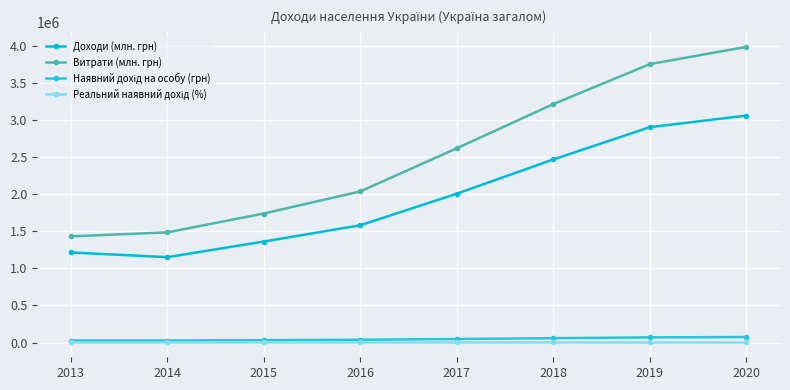

What is the sum of the Витрати (млн. грн) values at 2014 and 2019?

5242505.0